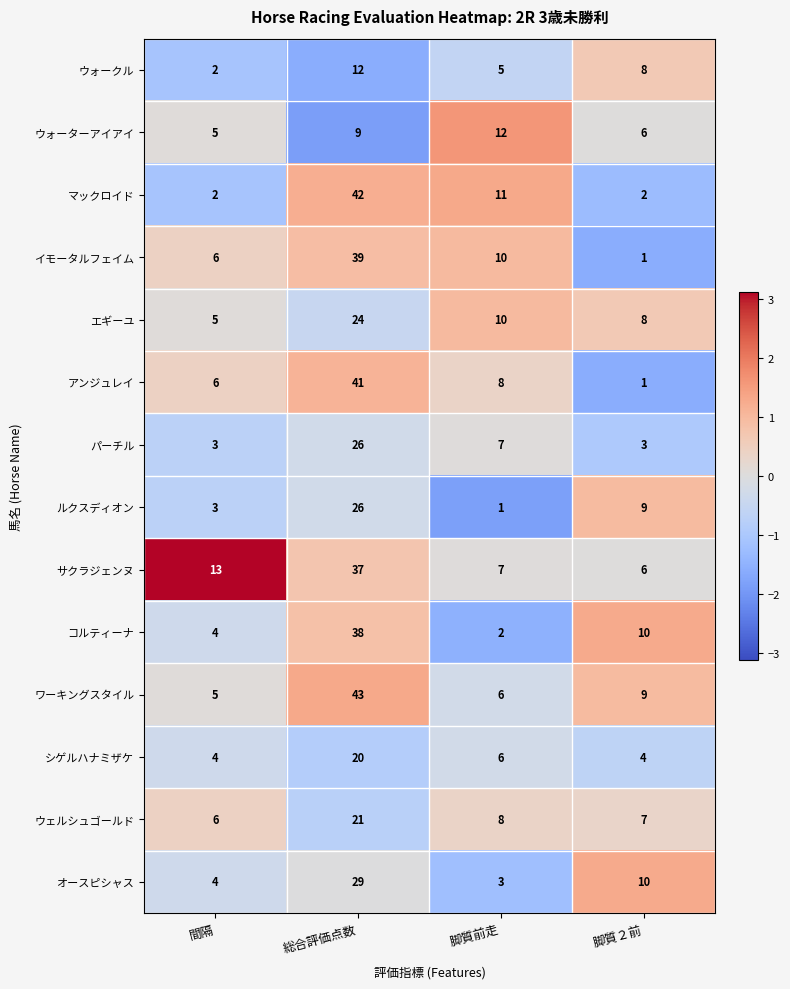

Rank the categories by ルクスディオン value from highest to lowest.

総合評価点数, 脚質２前, 間隔, 脚質前走